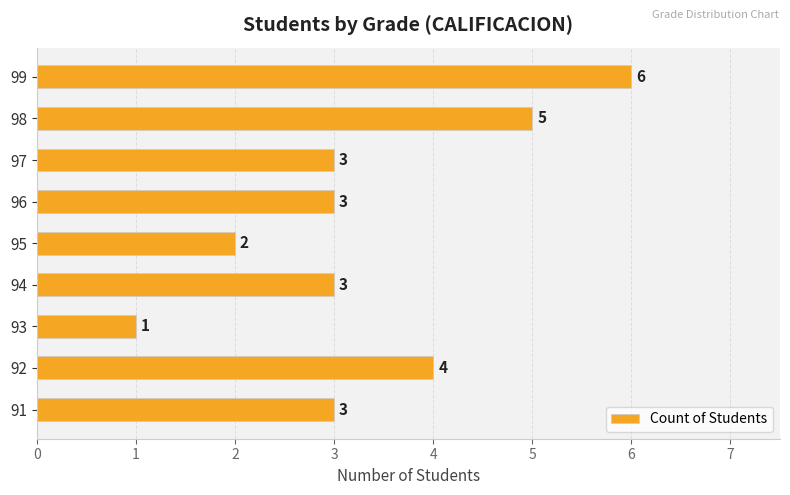

What is the minimum value shown in the chart?

1